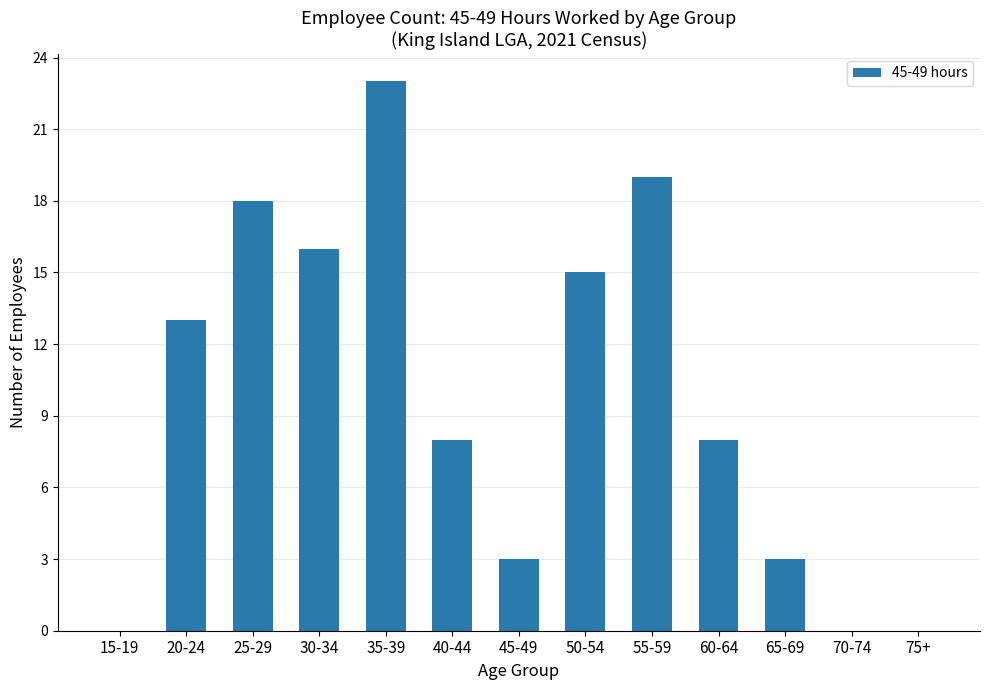

Between 20-24 and 65-69, which is larger?

20-24